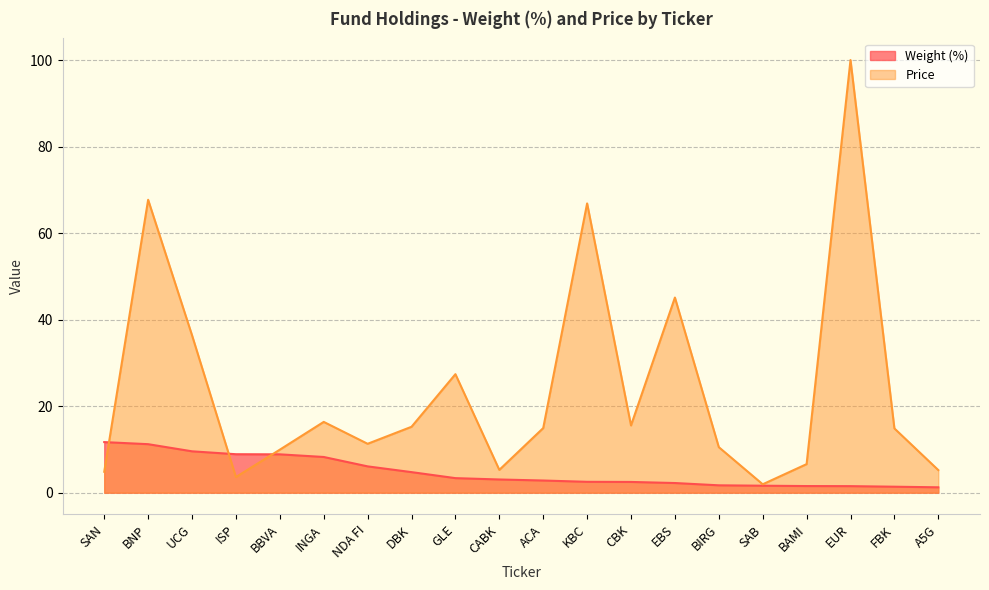

True or false: Price and Weight (%) intersect in this chart.

True